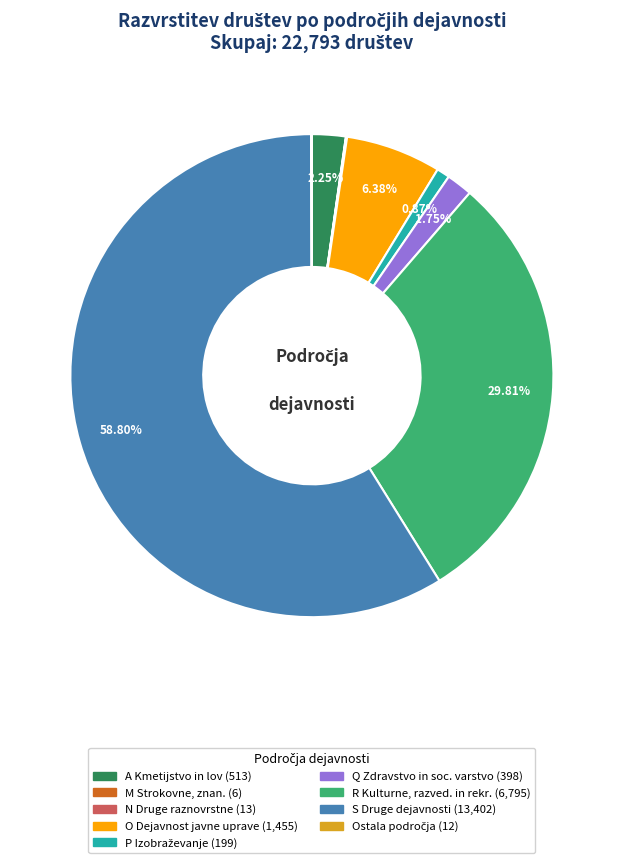

Is there a majority slice in this chart?

Yes